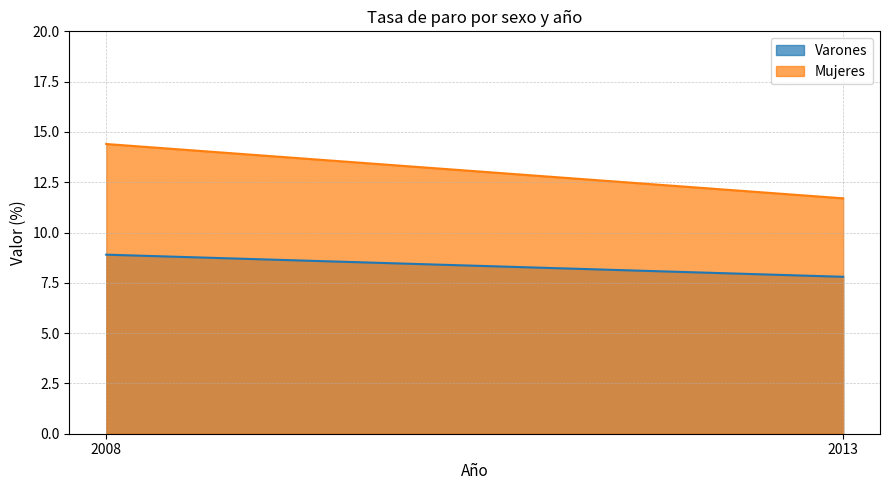

Reading right to left, extract all data points from this chart.

Varones: 2013=7.8	2008=8.9
Mujeres: 2013=11.7	2008=14.4